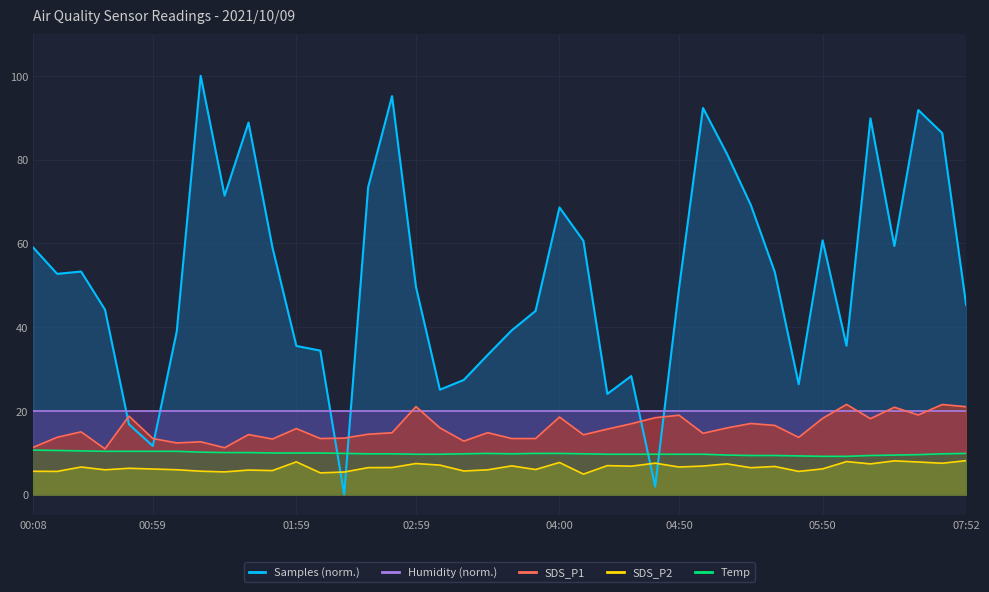

What is the average value of the SDS_P1 series?

15.7